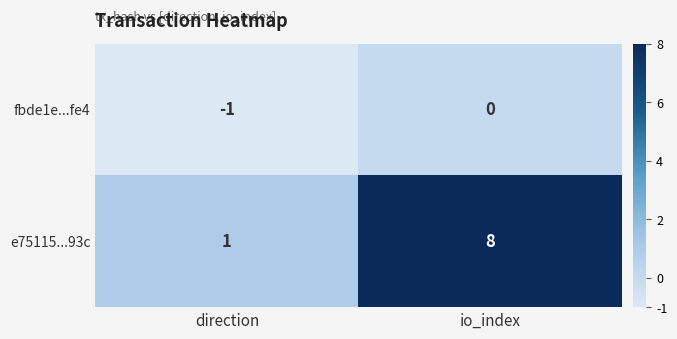

What is the greatest value displayed?

8